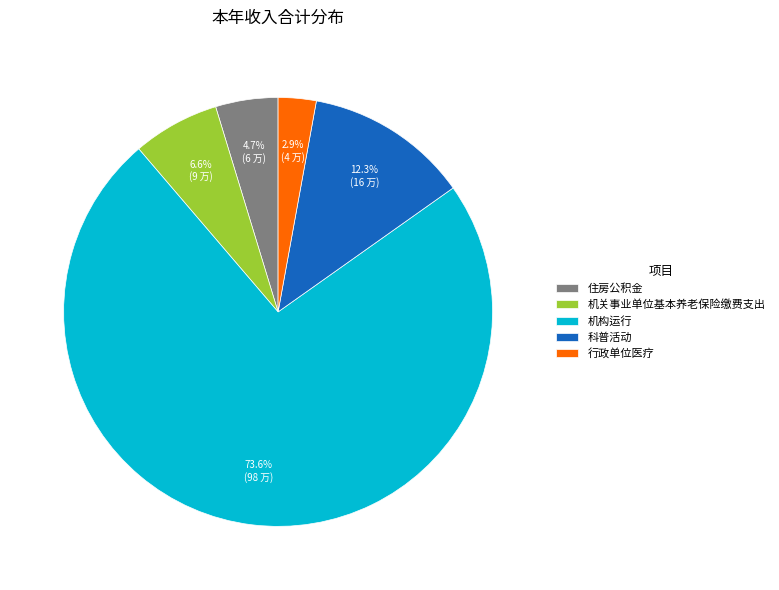

What is the smallest slice in the pie chart?

行政单位医疗